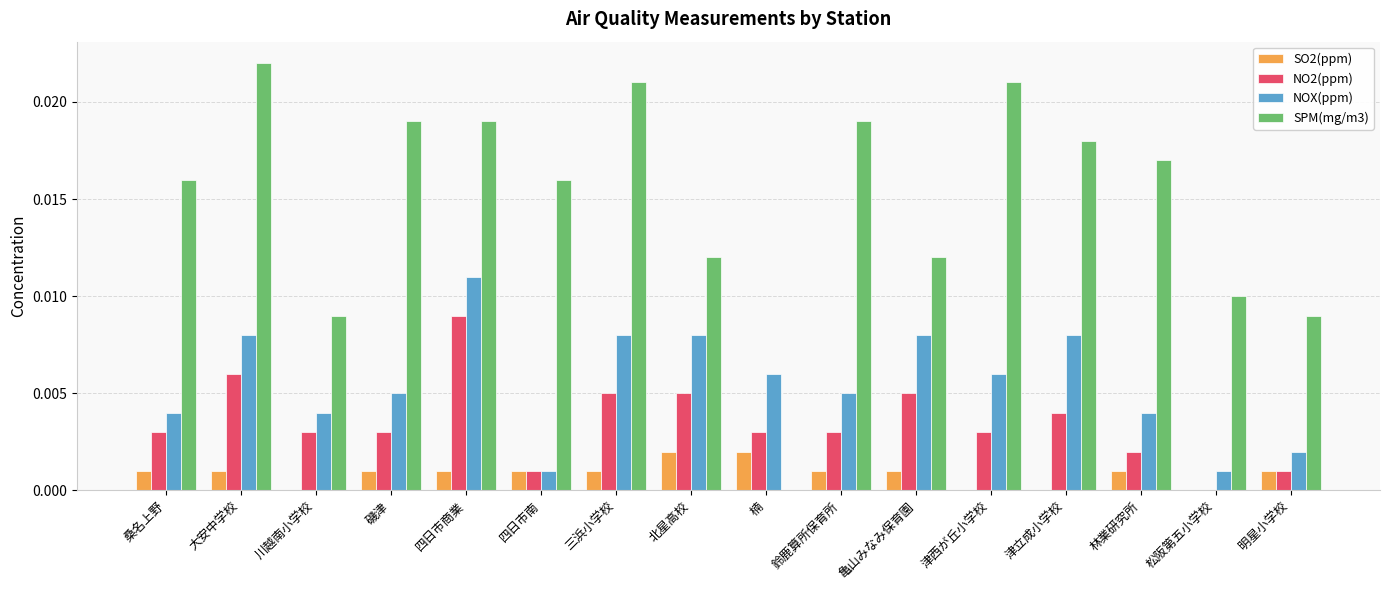

What are all the series names shown in the legend?

SO2(ppm), NO2(ppm), NOX(ppm), SPM(mg/m3)